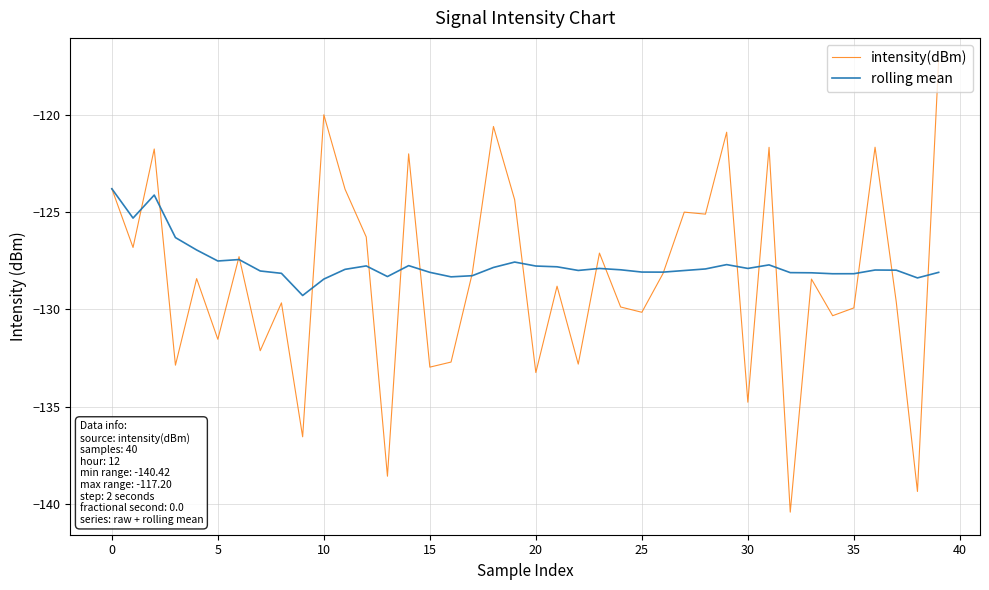

Which series has the largest range (max minus min)?

intensity(dBm)